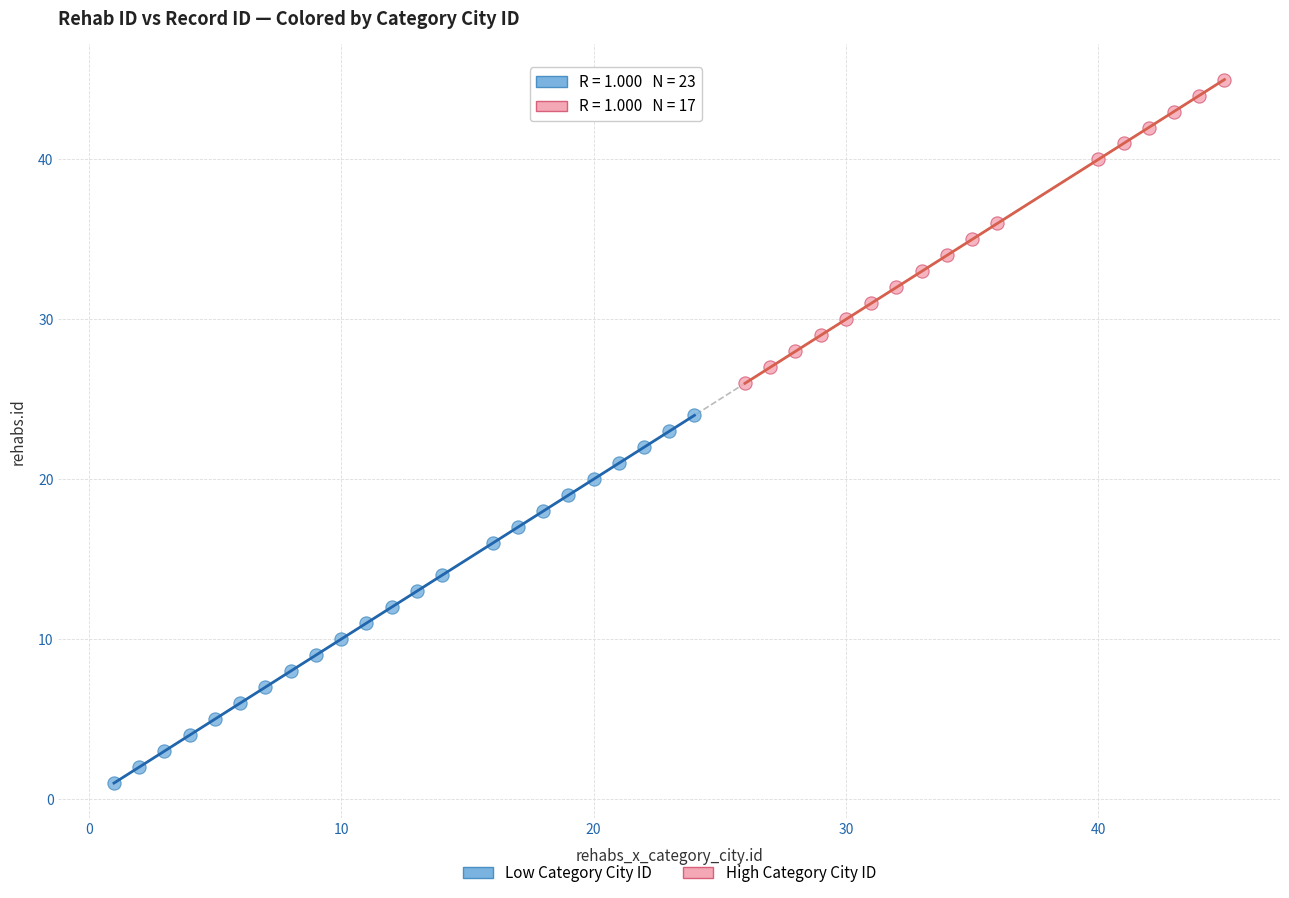

Which series contains the highest Y value?

High Category City ID